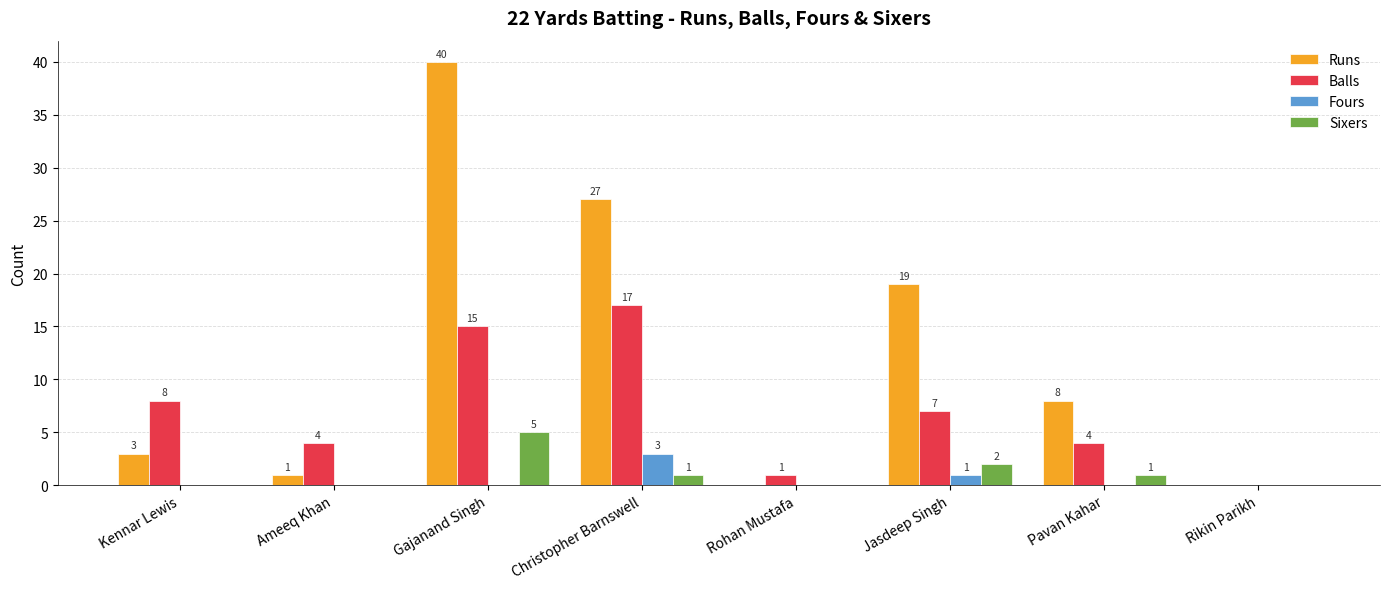

How many groups of bars are there?

8